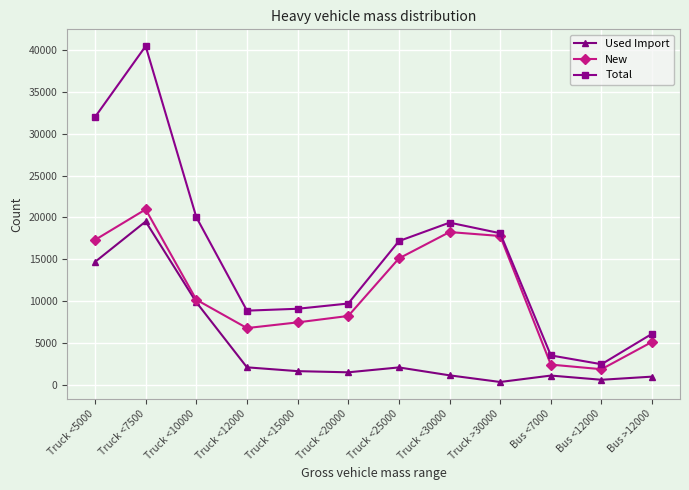

True or false: Used Import has more than 0 interior local peaks.

True